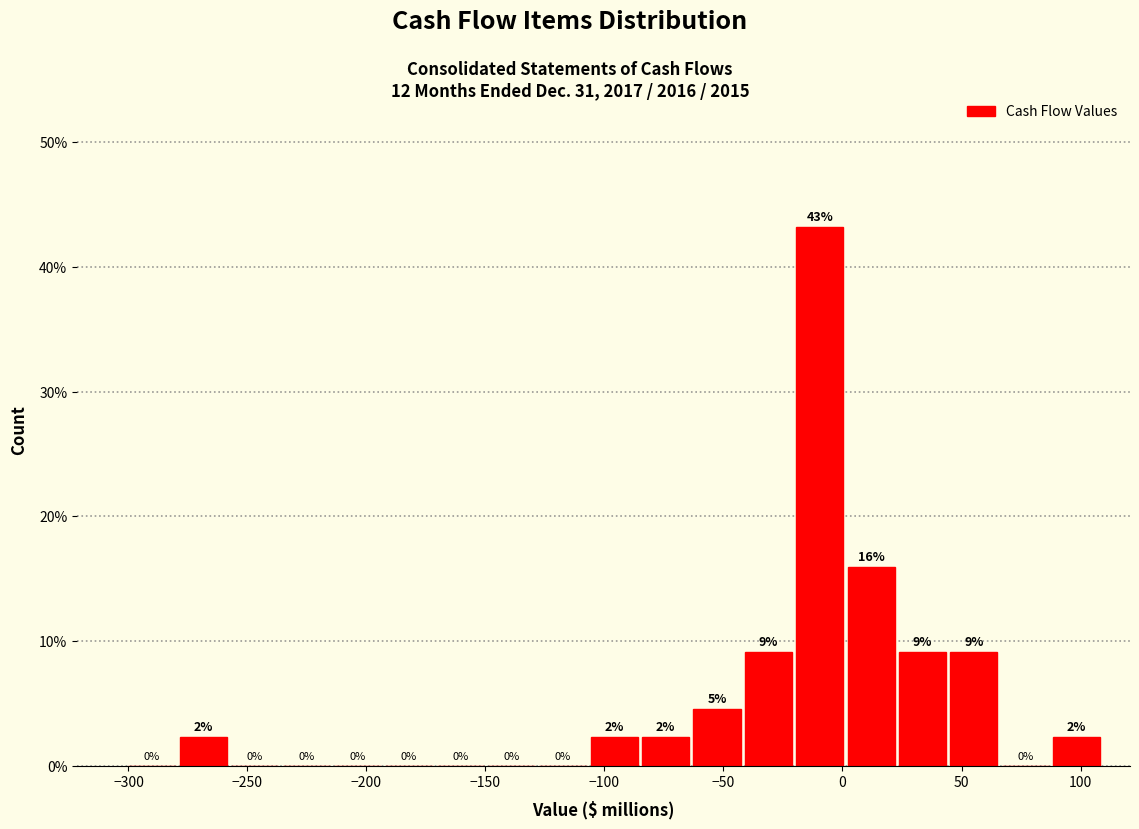

Which range on the x-axis has the tallest bar?

-20 to 0